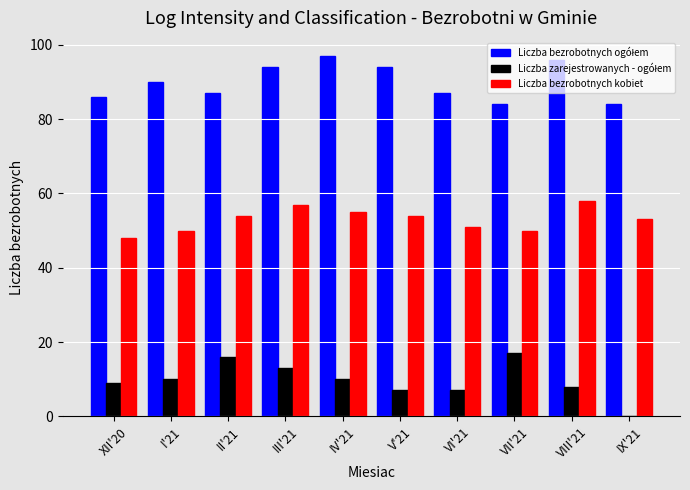

What is the sum of all Liczba bezrobotnych kobiet values?

530